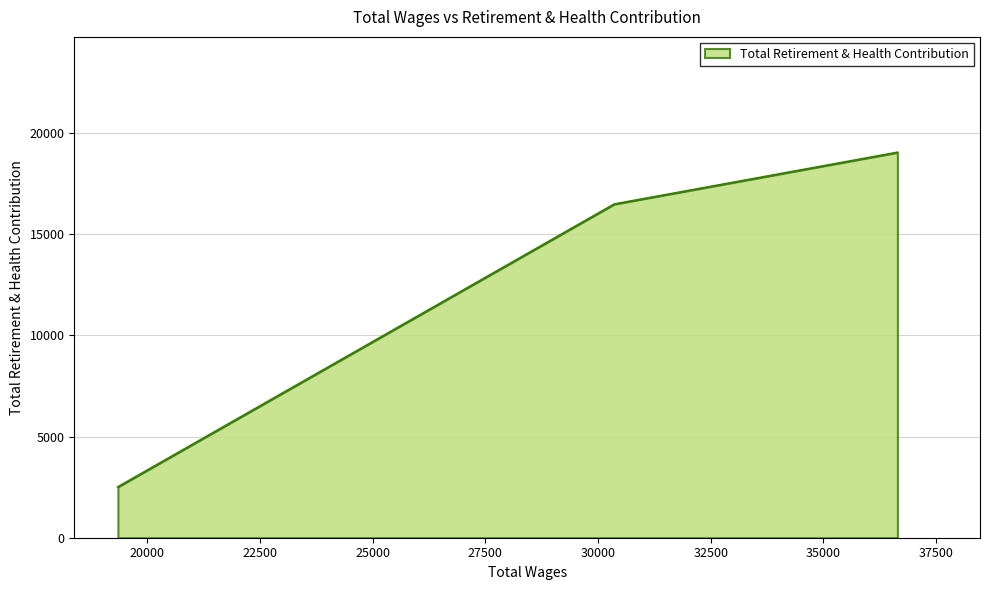

What is the average value?

12676